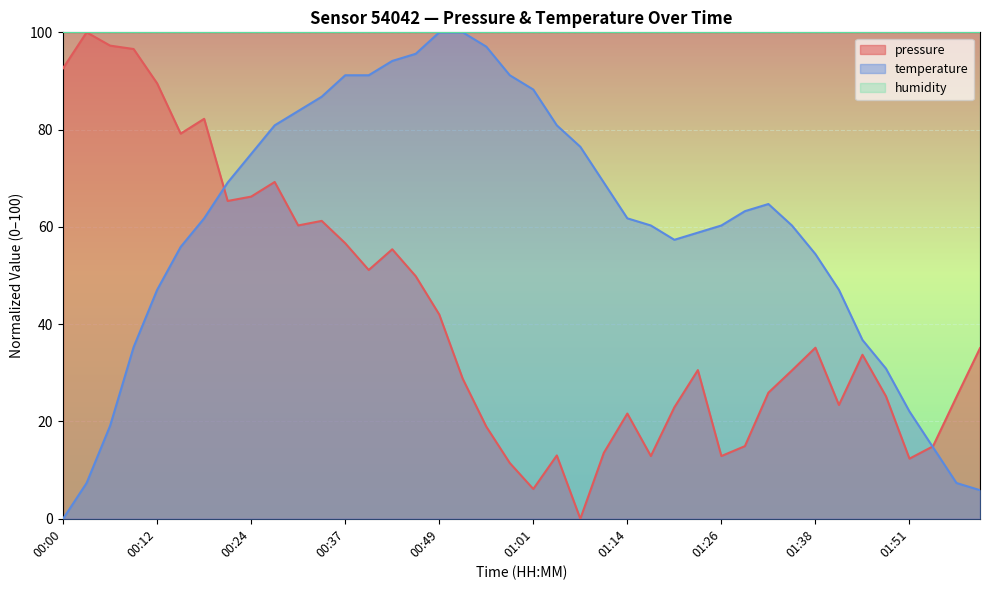

In pressure, how many points are lower than both neighbors (excluding endpoints)?

10